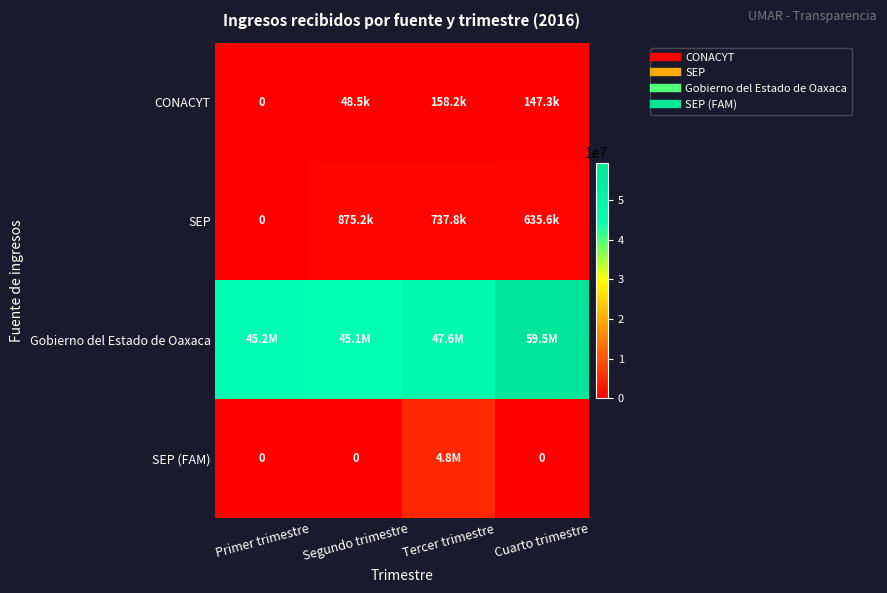

What is the total value across all series at Segundo trimestre?

46032745.3